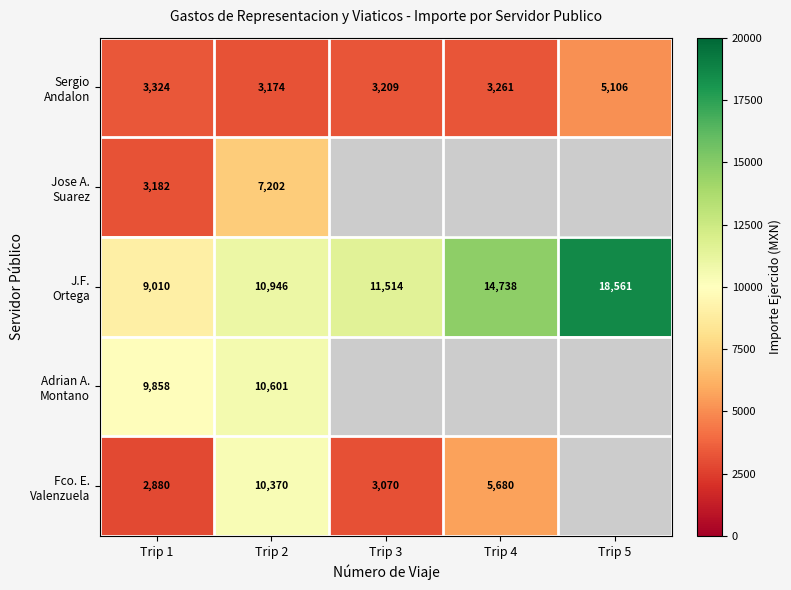

What is the difference between the maximum and minimum values in the Fco. E. Valenzuela series?

7490.0